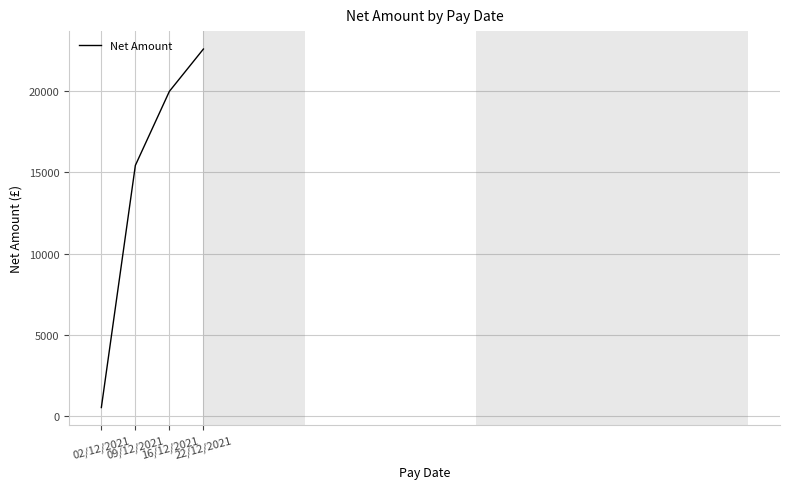

True or false: the data shows 15430.0 at 09/12/2021.

True